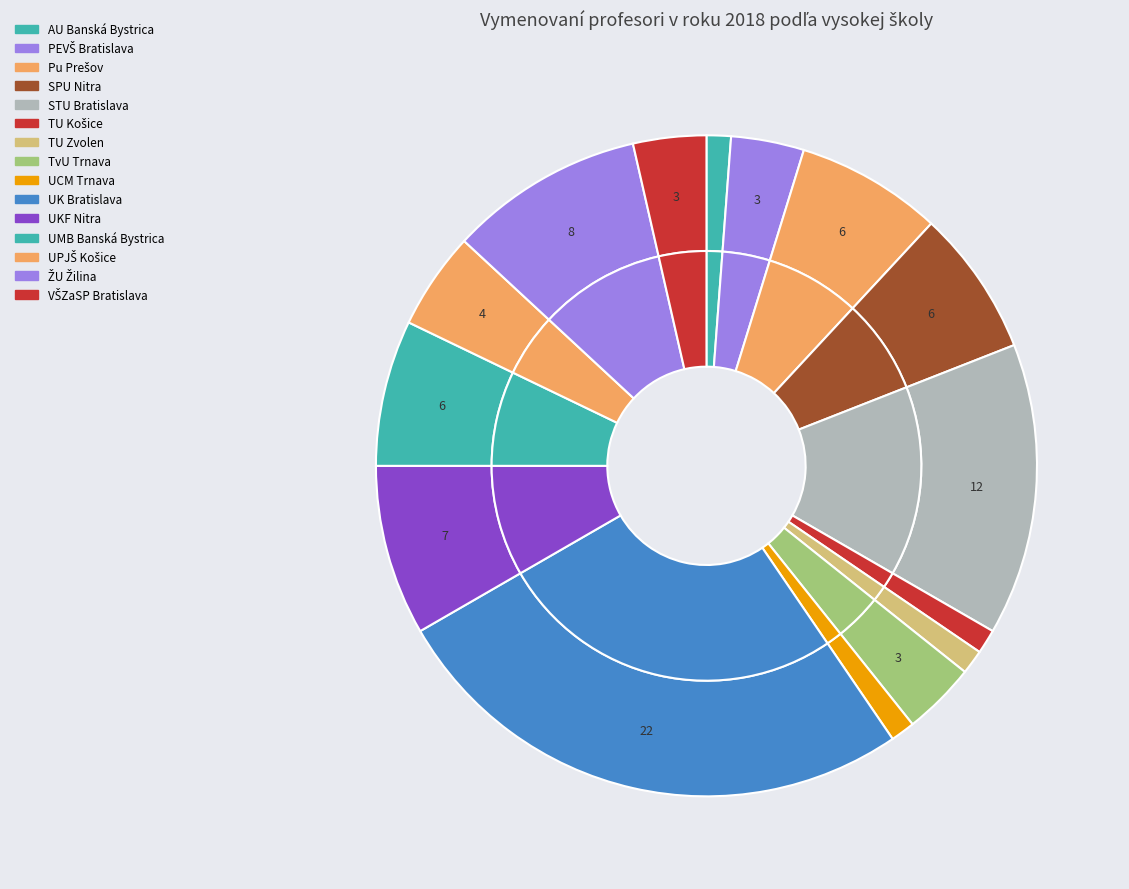

Which slice is the largest?

UK Bratislava